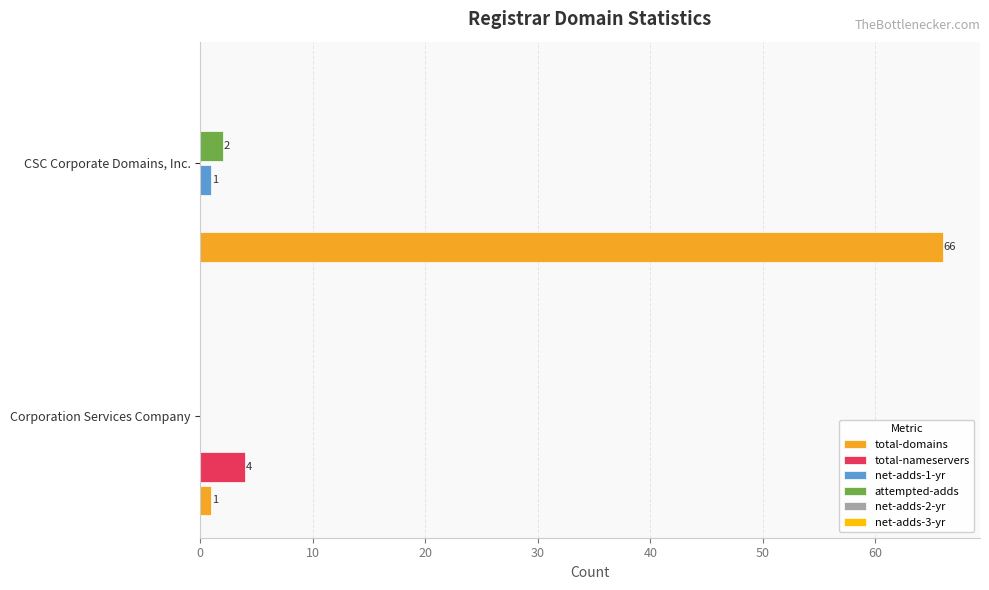

How many series are shown in this chart?

4